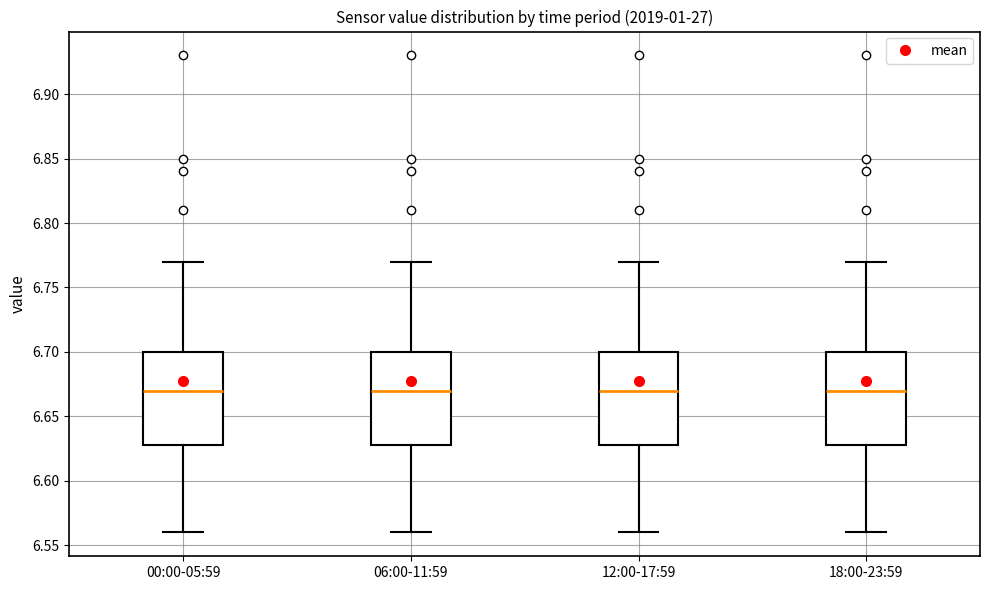

Reading left to right, transcribe this box plot: for each box, give where its median line is, the range the box spans, and where its two whiskers end, as read against the y-axis. The values are not printed on the chart, so give them approximately, as read against the axis.

00:00-05:59: median 6.67, box 6.63 to 6.70, whiskers 6.56 to 6.77
06:00-11:59: median 6.67, box 6.63 to 6.70, whiskers 6.56 to 6.77
12:00-17:59: median 6.67, box 6.63 to 6.70, whiskers 6.56 to 6.77
18:00-23:59: median 6.67, box 6.63 to 6.70, whiskers 6.56 to 6.77